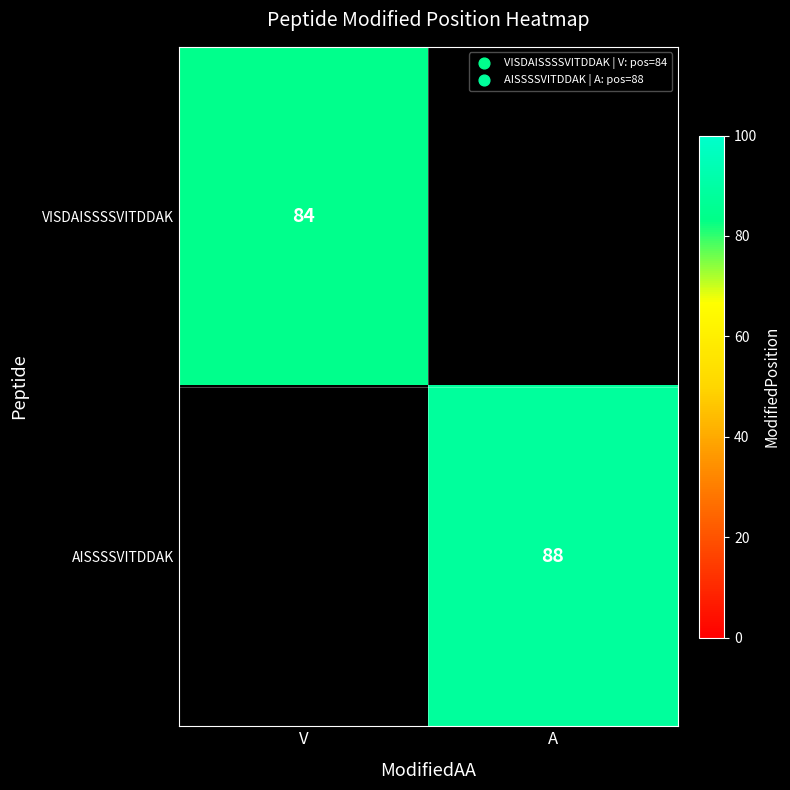

The VISDAISSSSVITDDAK series shows 113 at V. True or false?

False